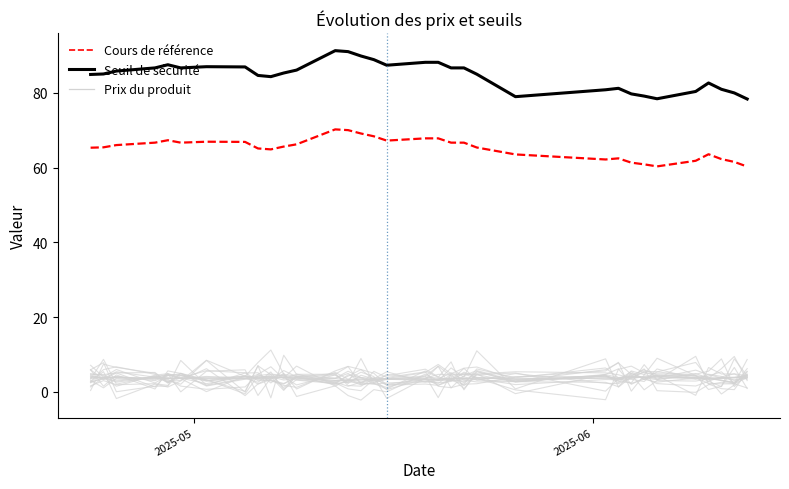

Which series has the largest total across all categories?

Seuil de sécurité